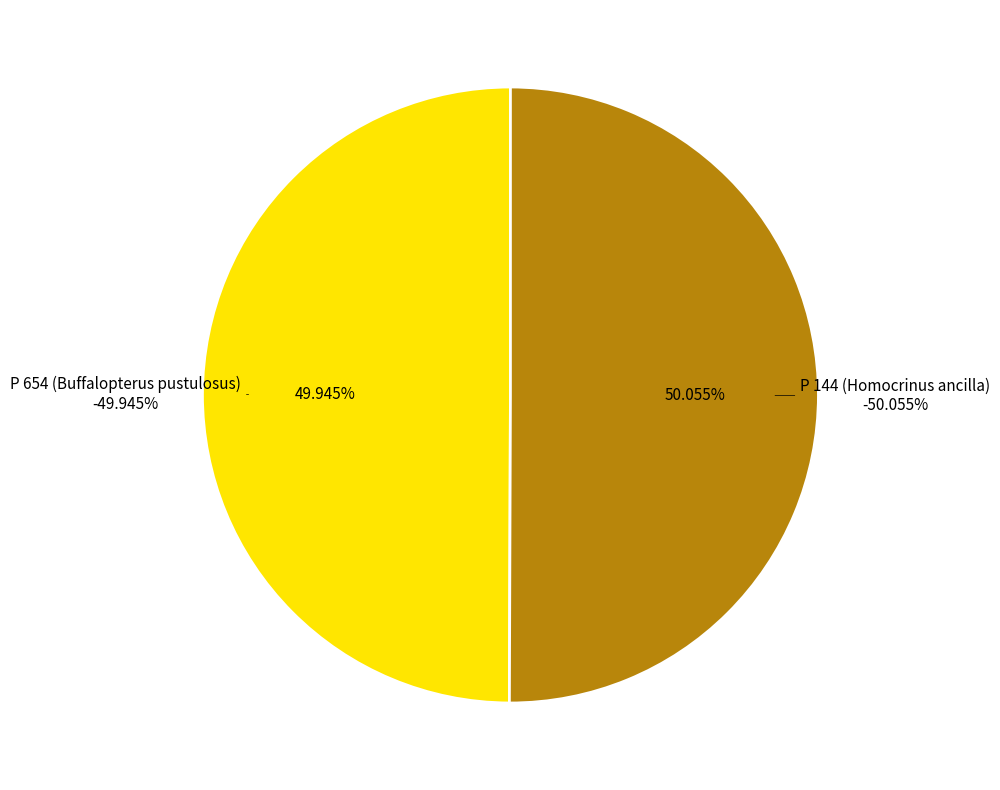

Is it true that P 654 (Buffalopterus pustulosus) is 50% of the pie?

True